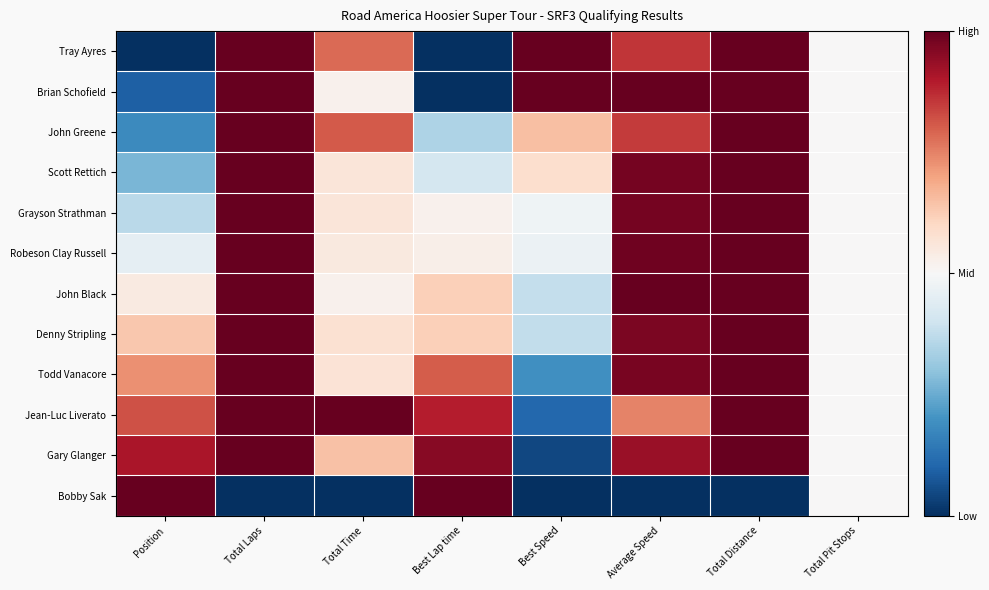

Rank the series at Average Speed from highest to lowest value.

John Black, Brian Schofield, Robeson Clay Russell, Scott Rettich, Grayson Strathman, Todd Vanacore, Denny Stripling, Gary Glanger, Tray Ayres, John Greene, Jean-Luc Liverato, Bobby Sak